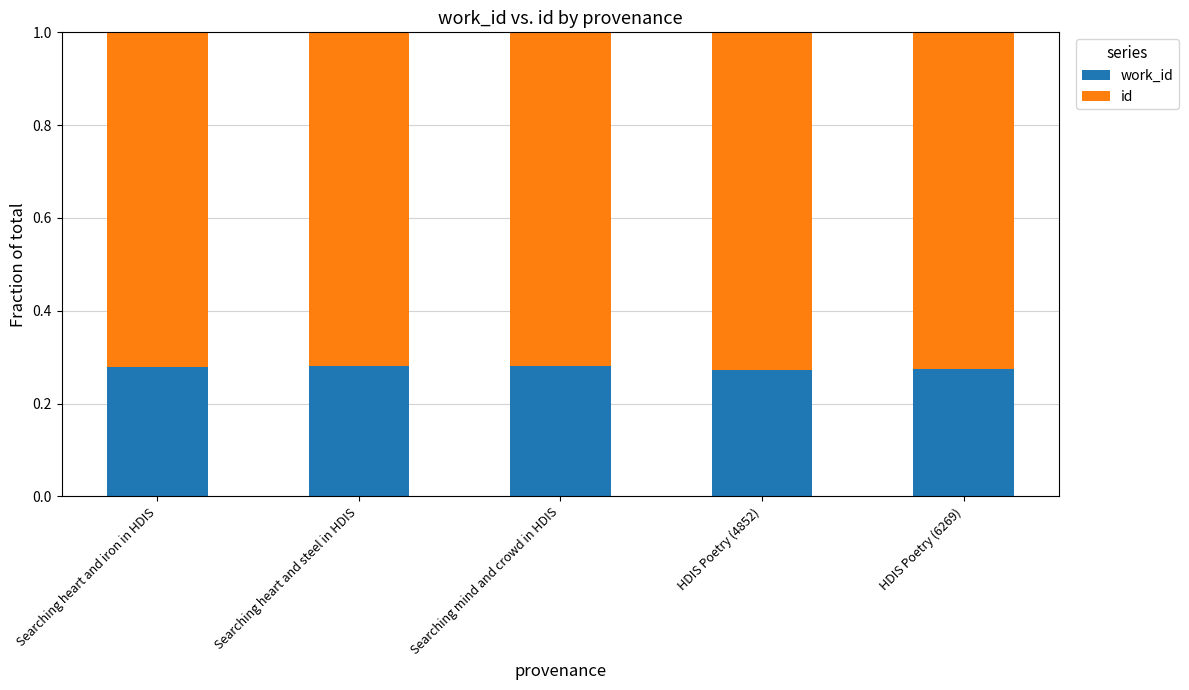

What is the total value across all series at Searching heart and iron in HDIS?

1.0